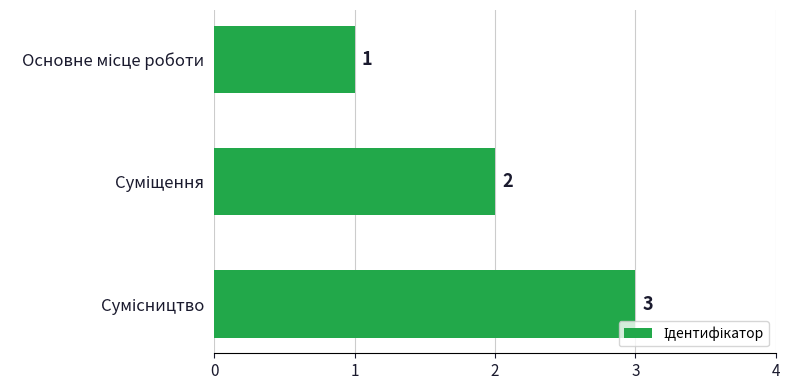

Count the values in the range 1 to 3.

3